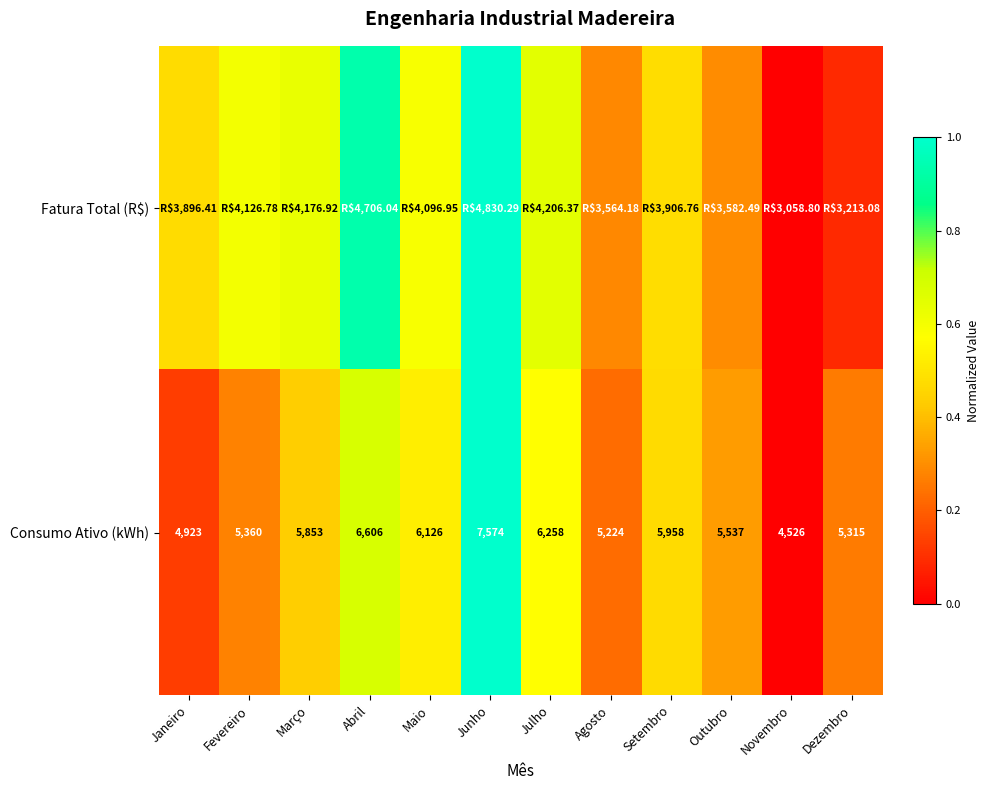

Between Outubro and Junho, which is larger?

Junho